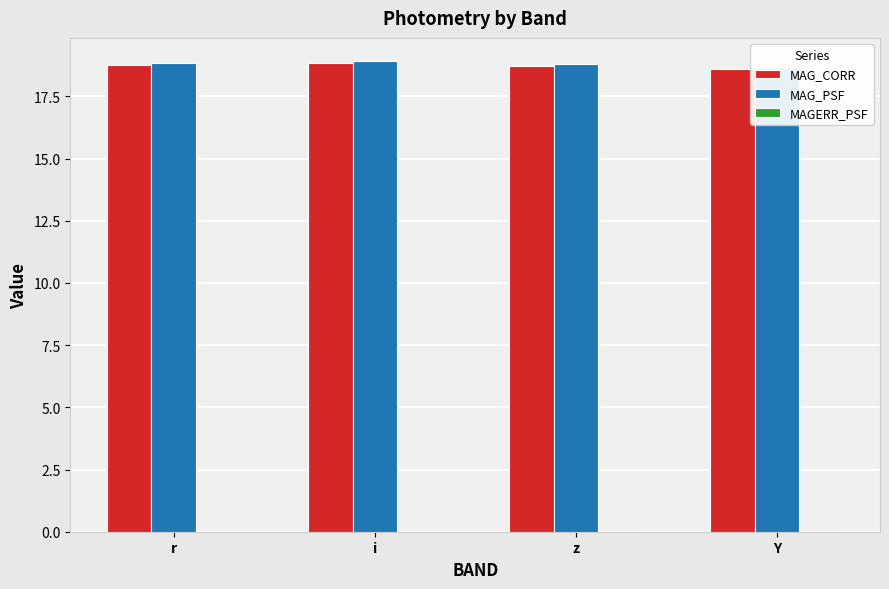

Reading left to right, extract all data points from this chart.

MAG_CORR: r=18.7	i=18.8	z=18.7	Y=18.6
MAG_PSF: r=18.8	i=18.9	z=18.8	Y=18.6
MAGERR_PSF: r=0.0	i=0.0	z=0.0	Y=0.0